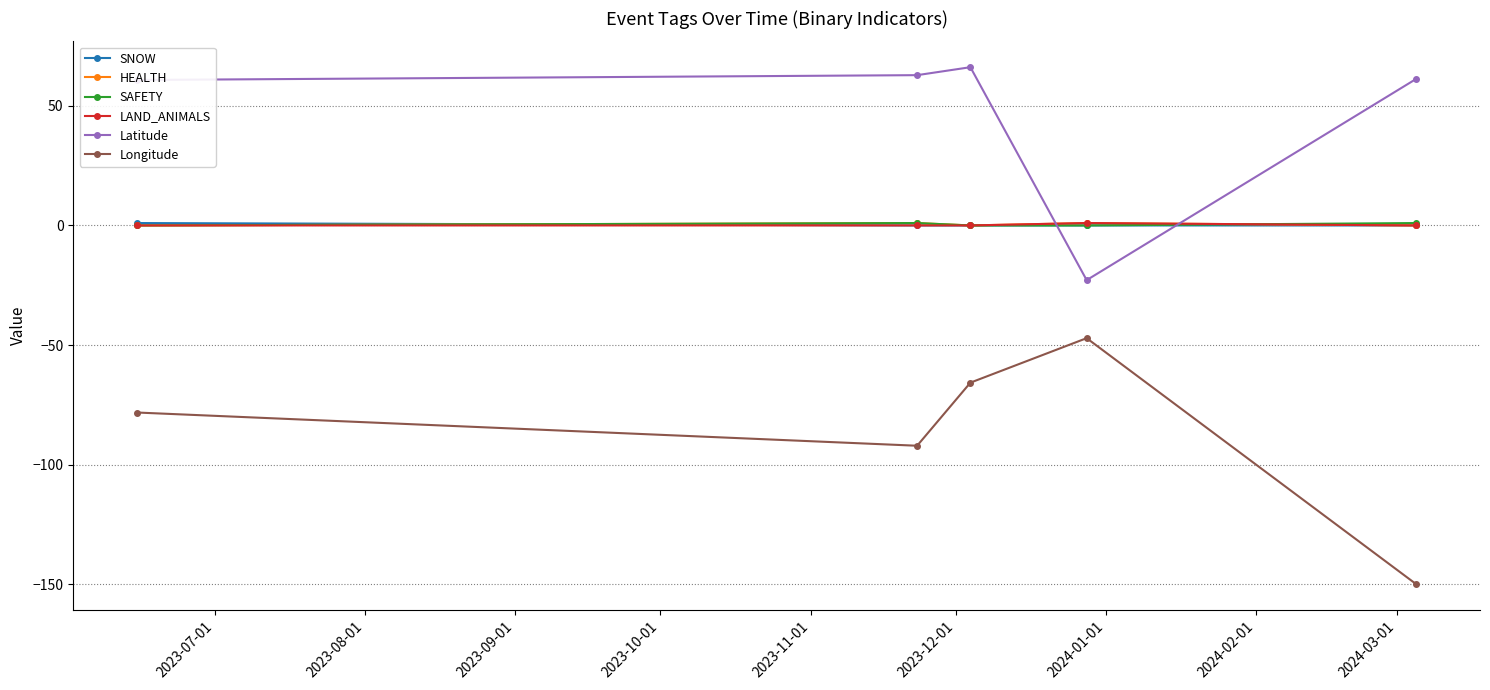

What is the smallest value displayed?

-149.9